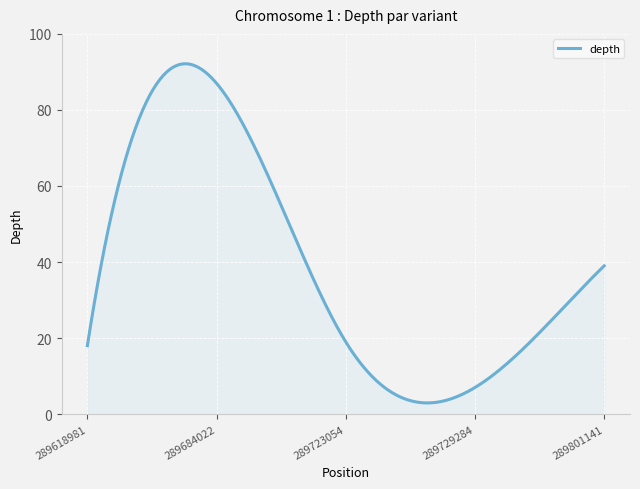

What is the minimum value shown in the chart?

2.9